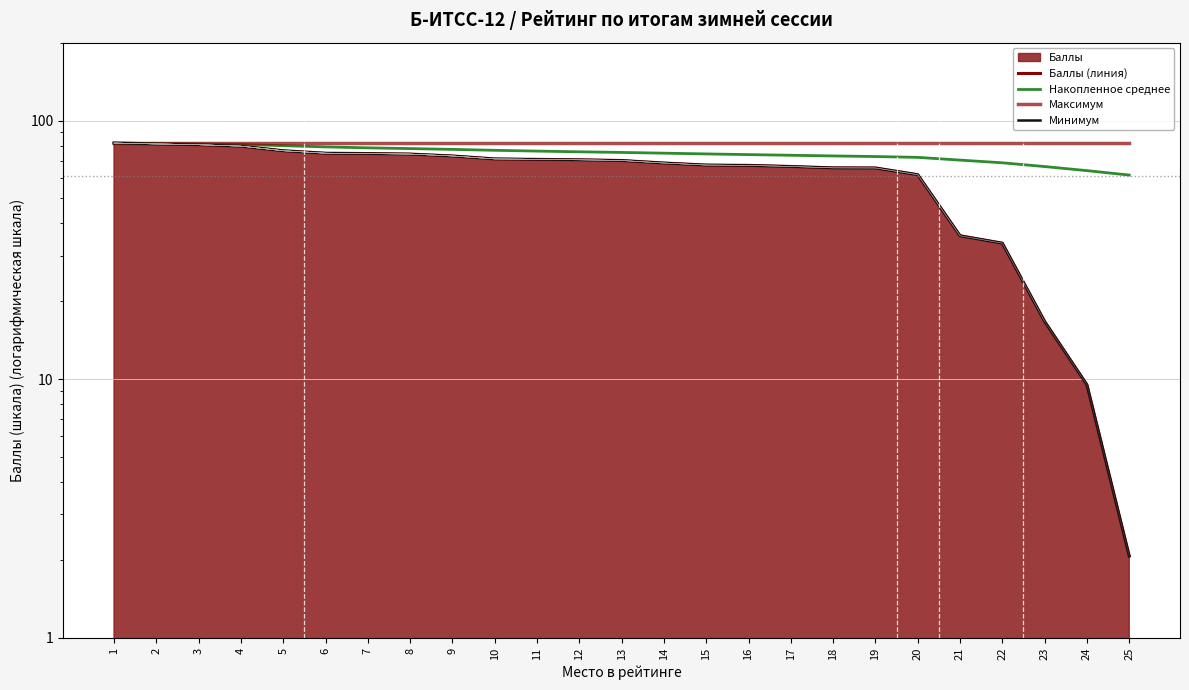

True or false: Накопленное среднее has a value of 73.8 at 16.

True